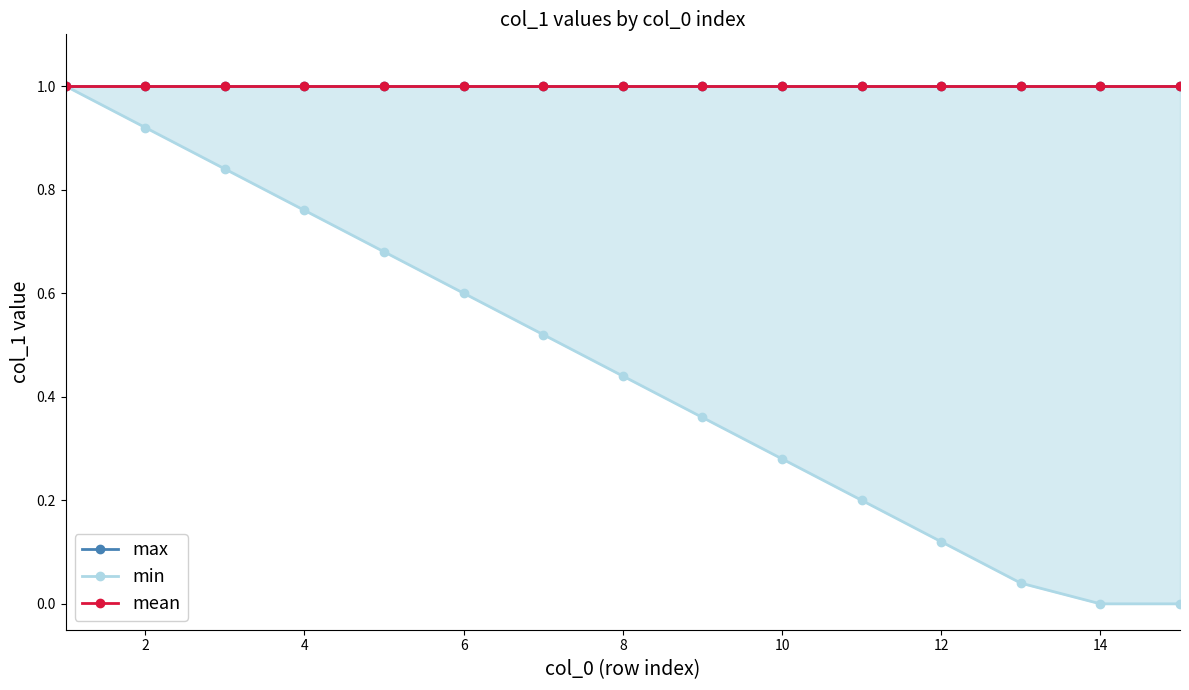

Is this an area chart (filled region under the line)?

No